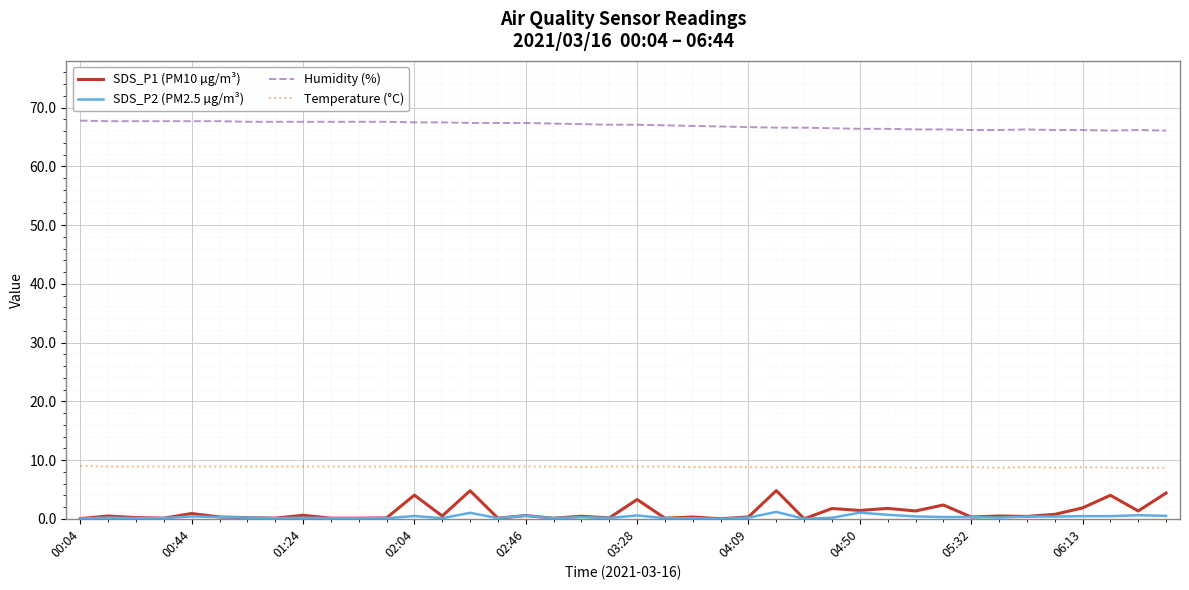

Which series has the largest total across all categories?

Humidity (%)